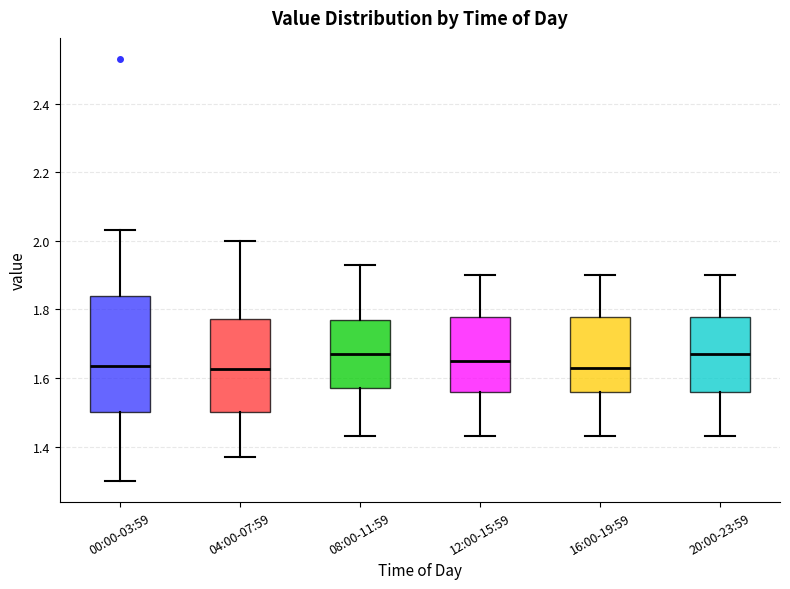

Reading left to right, transcribe this box plot: for each box, give where its median line is, the range the box spans, and where its two whiskers end, as read against the y-axis. The values are not printed on the chart, so give them approximately, as read against the axis.

00:00-03:59: median 1.64, box 1.50 to 1.84, whiskers 1.30 to 2.04
04:00-07:59: median 1.62, box 1.50 to 1.78, whiskers 1.38 to 2.00
08:00-11:59: median 1.68, box 1.58 to 1.78, whiskers 1.44 to 1.94
12:00-15:59: median 1.66, box 1.56 to 1.78, whiskers 1.44 to 1.90
16:00-19:59: median 1.64, box 1.56 to 1.78, whiskers 1.44 to 1.90
20:00-23:59: median 1.68, box 1.56 to 1.78, whiskers 1.44 to 1.90